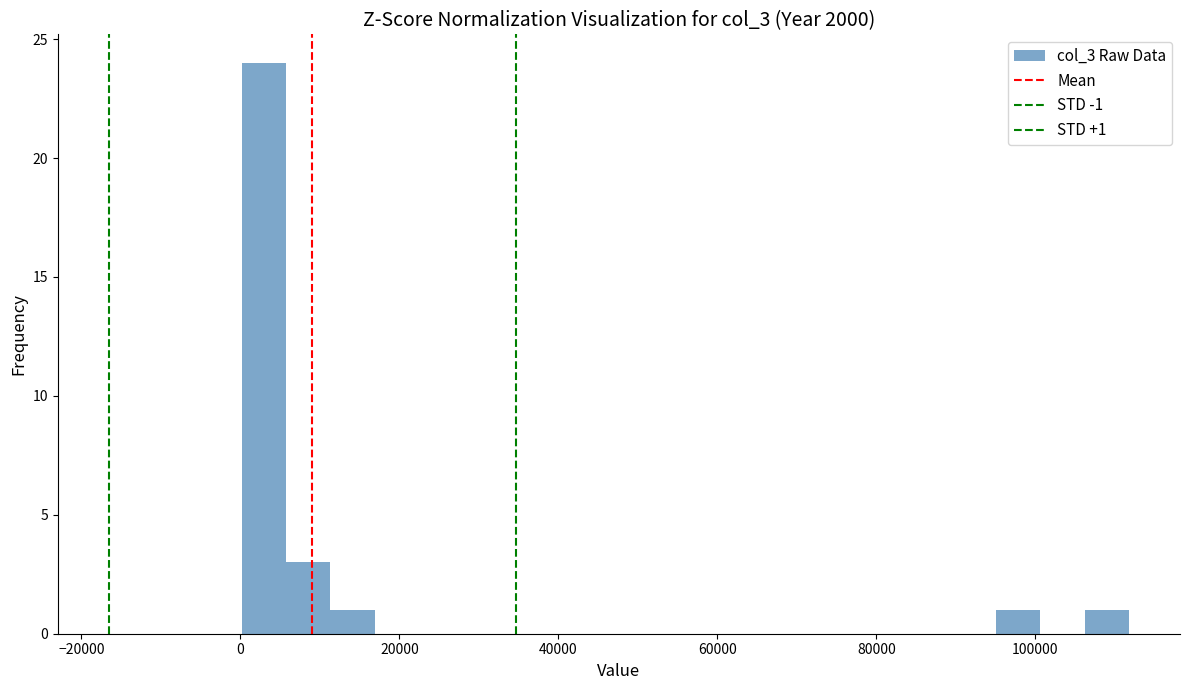

Around what value on the x-axis is the tallest bar? Give the approximate position of its centre, as read against the axis.

2000